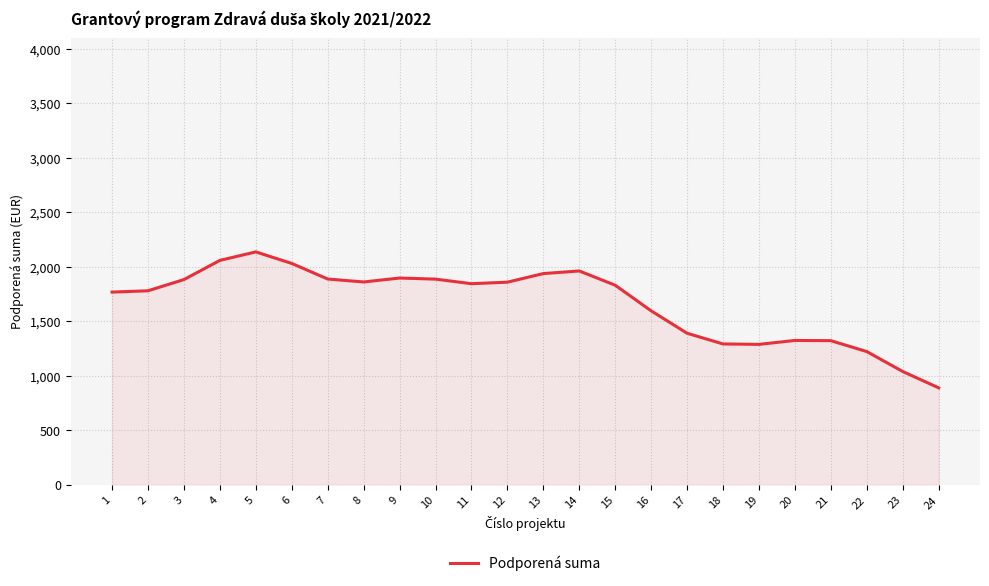

What is the maximum value shown in the chart?

2137